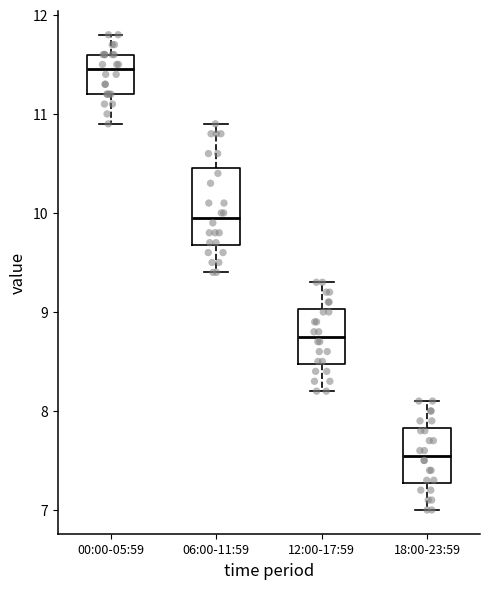

Where is the upper edge of the box for 00:00-05:59 on the y-axis? The values are not printed on the chart, so give them approximately, as read against the axis.

11.6